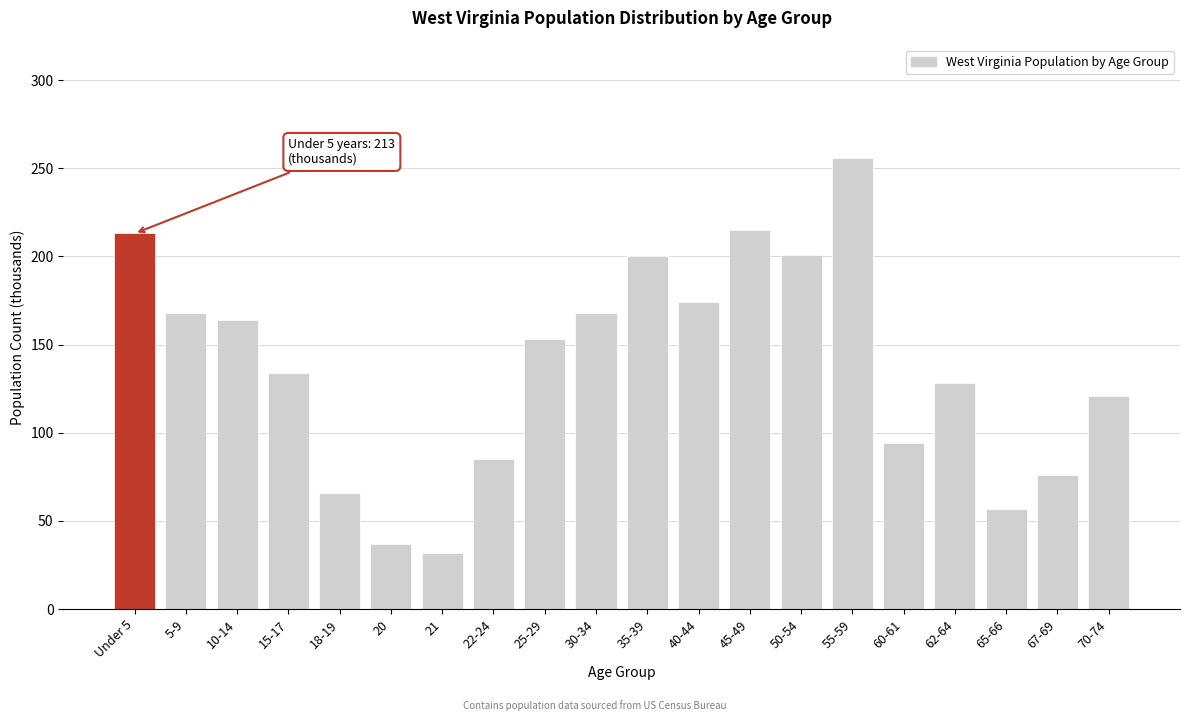

What is the label of the 1st bar from the left?

Under 5